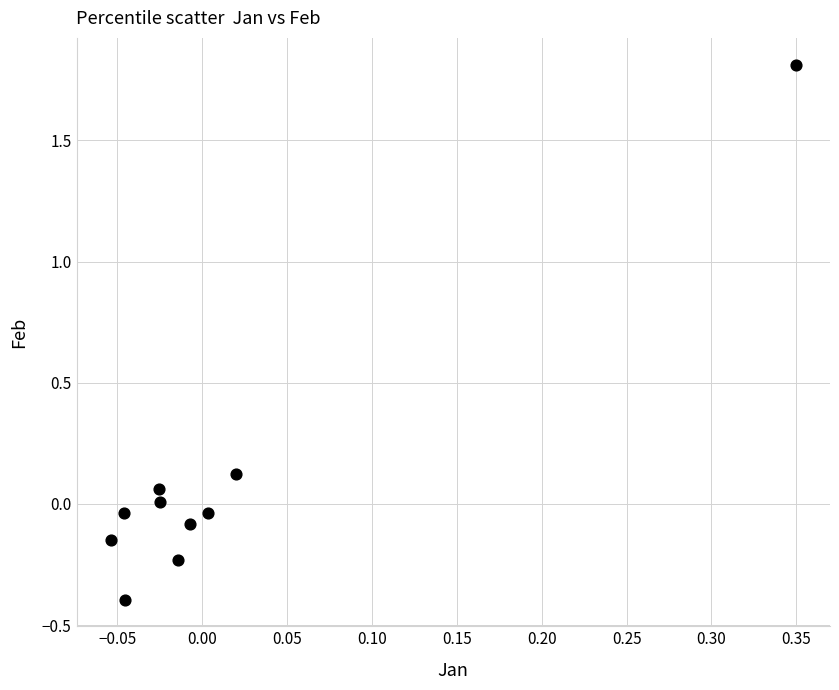

What is the range of Y values (max minus min)?

2.2